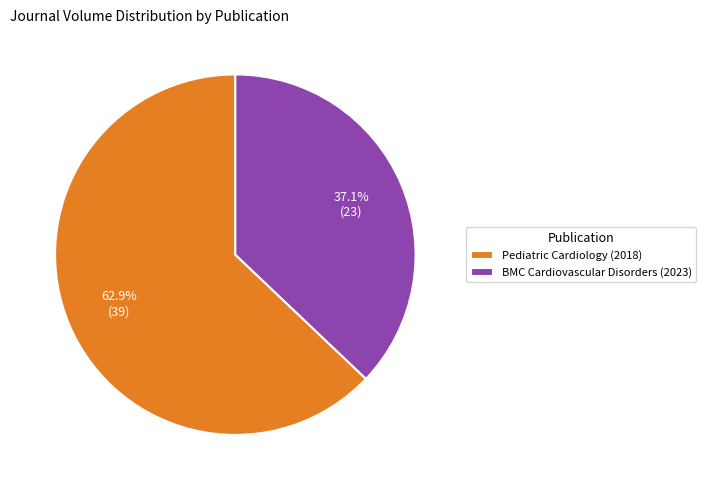

Rank the categories by value from highest to lowest.

Pediatric Cardiology (2018), BMC Cardiovascular Disorders (2023)